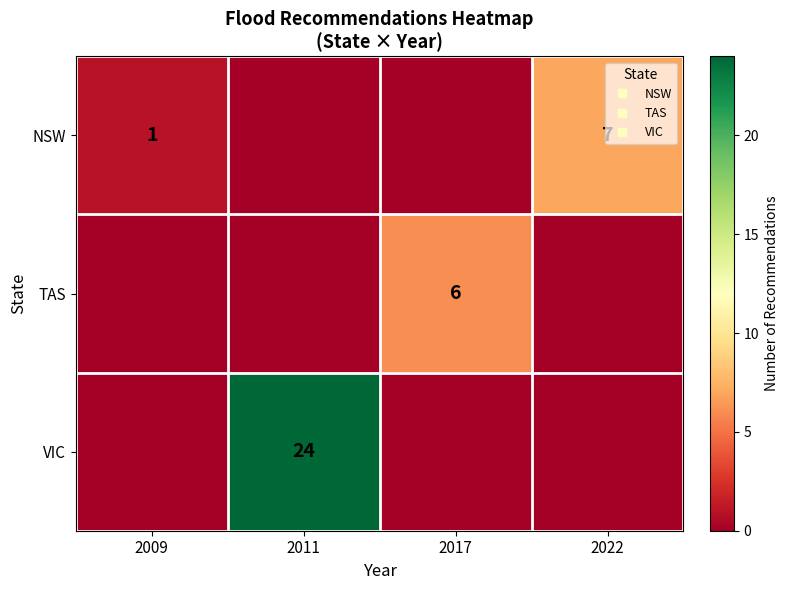

Between 2022 and 2009, which is larger?

2022